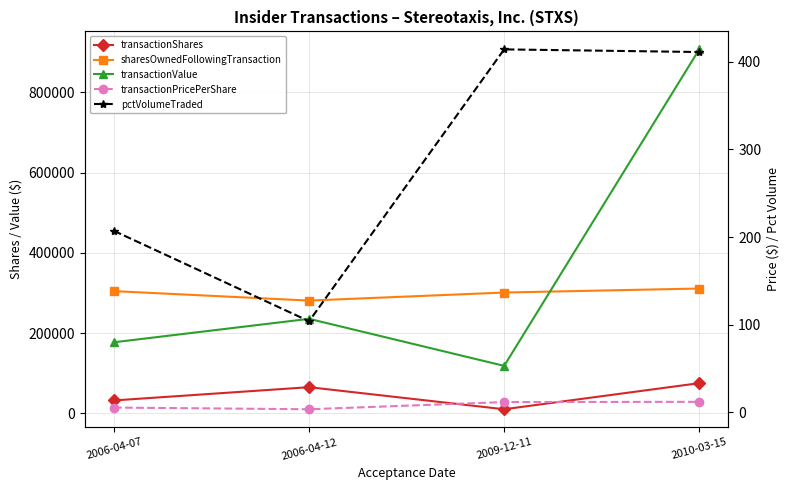

How many lines are shown in the chart?

5